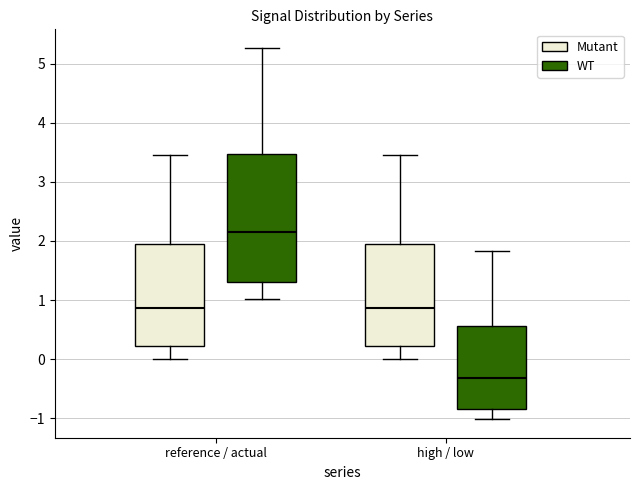

Reading left to right, read every box against the y-axis: the position of its median line, the range the box covers, and the ends of its whiskers. The values are not printed on the chart, so give them approximately, as read against the axis.

reference / actual (Mutant): median 0.9, box 0.2 to 1.9, whiskers 0.0 to 3.5
reference / actual (WT): median 2.1, box 1.3 to 3.5, whiskers 1.0 to 5.3
high / low (Mutant): median 0.9, box 0.2 to 1.9, whiskers 0.0 to 3.5
high / low (WT): median -0.3, box -0.8 to 0.6, whiskers -1.0 to 1.8